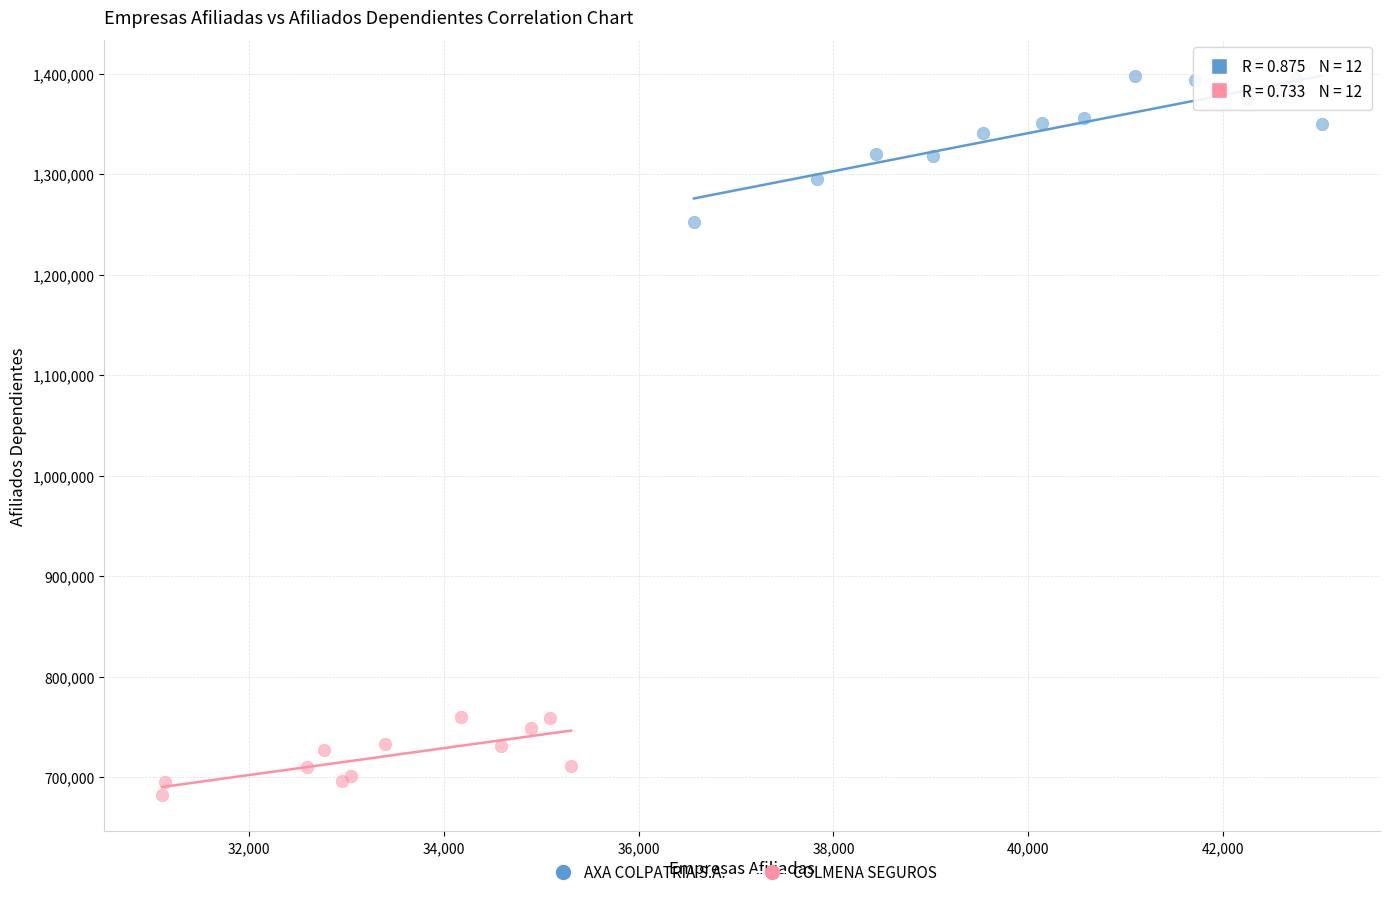

What are all the series names shown in the legend?

AXA COLPATRIA S.A., COLMENA SEGUROS